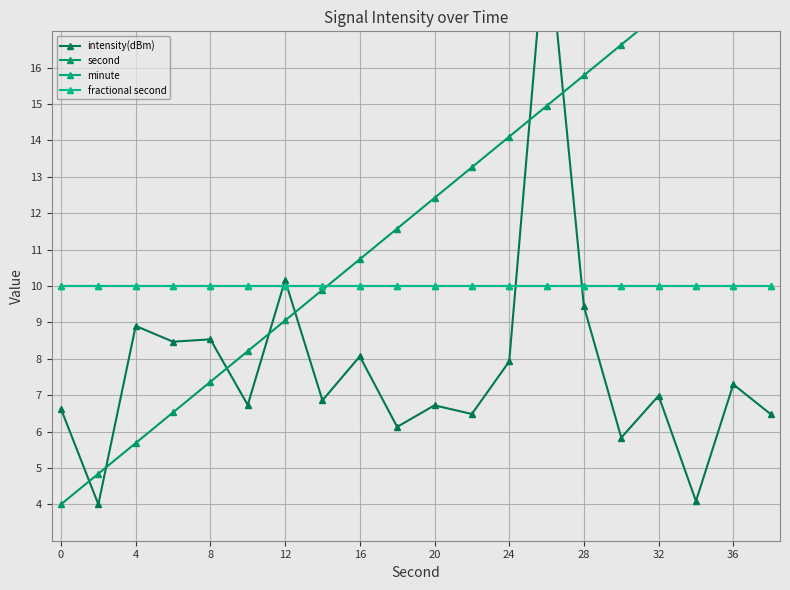

What is the difference between the second highest and minimum values in the intensity(dBm) series?

6.2